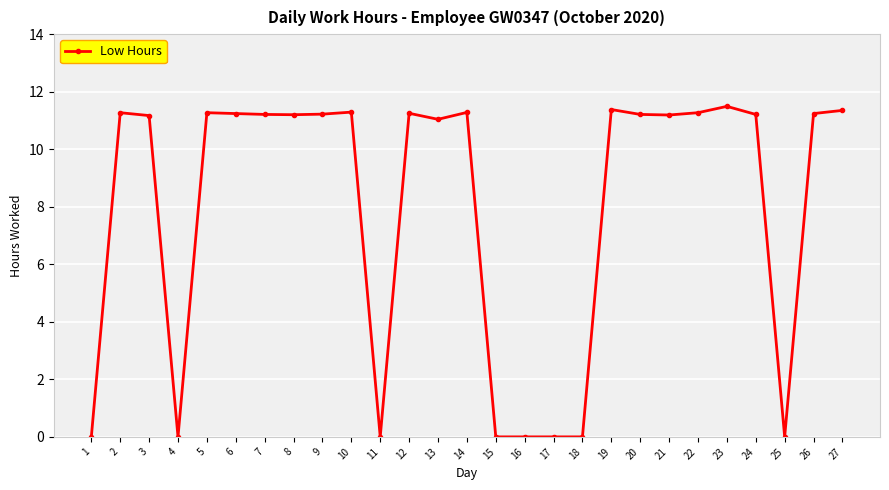

What is the sum of all values?

213.8